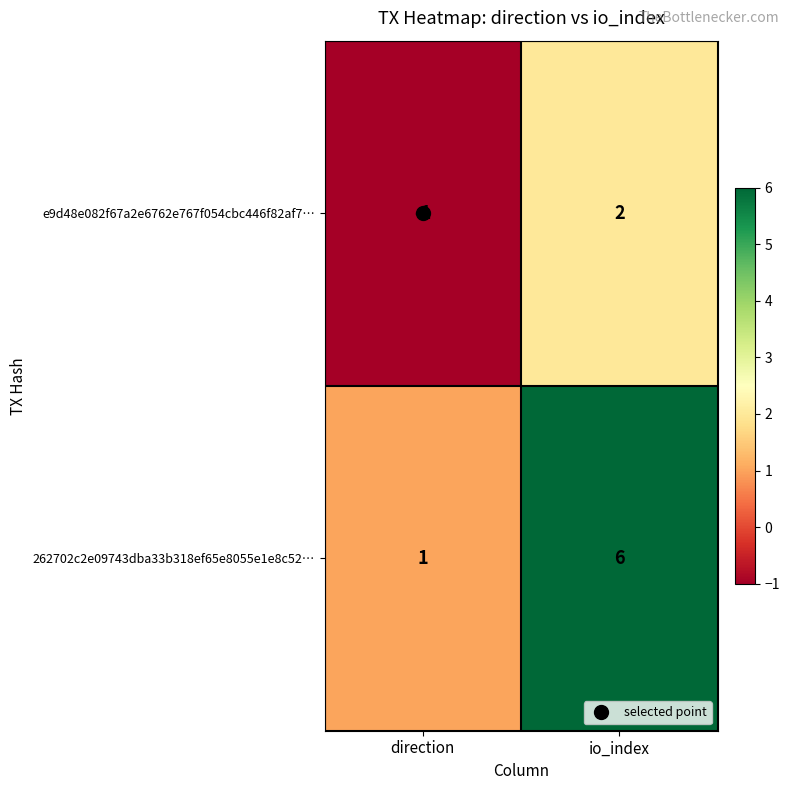

Rank the series by their maximum value, from highest to lowest.

262702c2e09743dba33b318ef65e8055e1e8c52…, e9d48e082f67a2e6762e767f054cbc446f82af7…